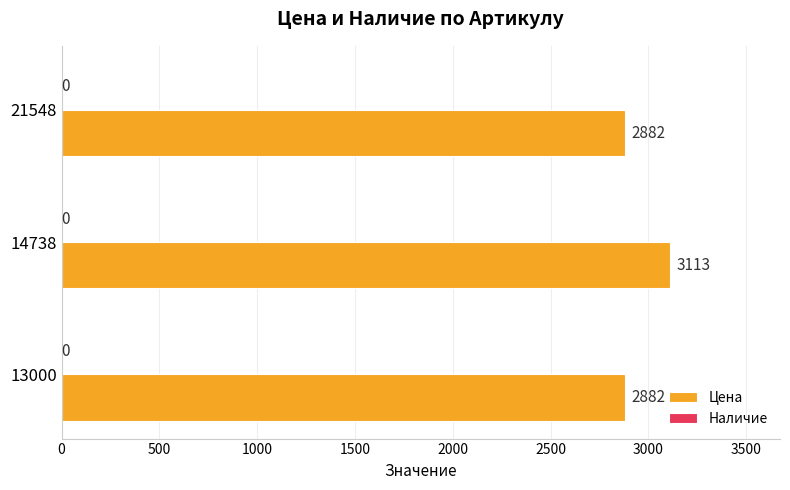

What is the change in value from 13000 to 14738?

+231